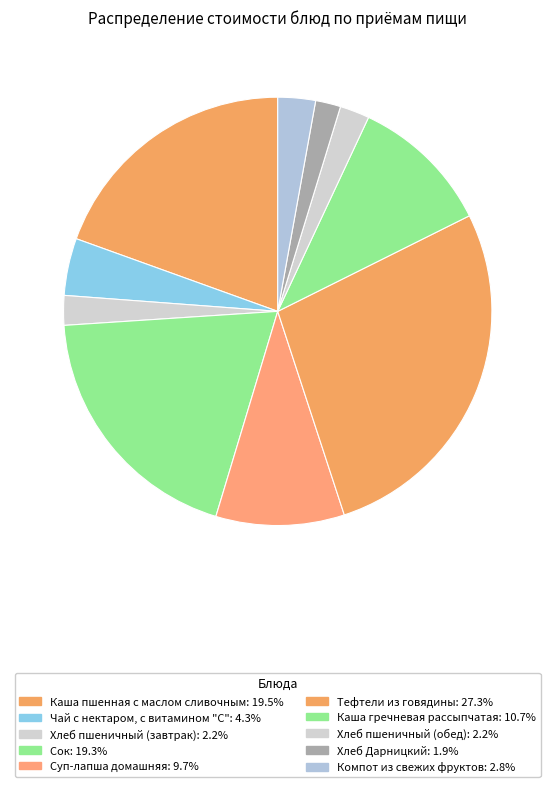

Count the number of slices in the pie.

10